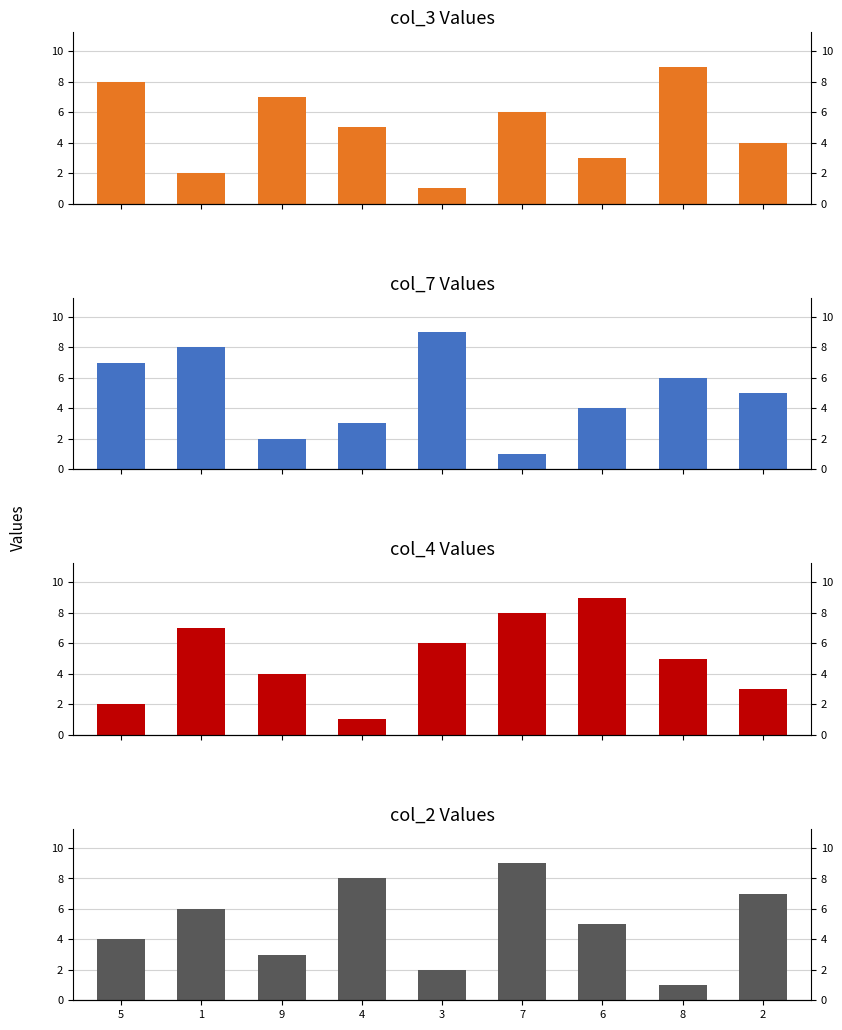

How many bars are there in total?

36